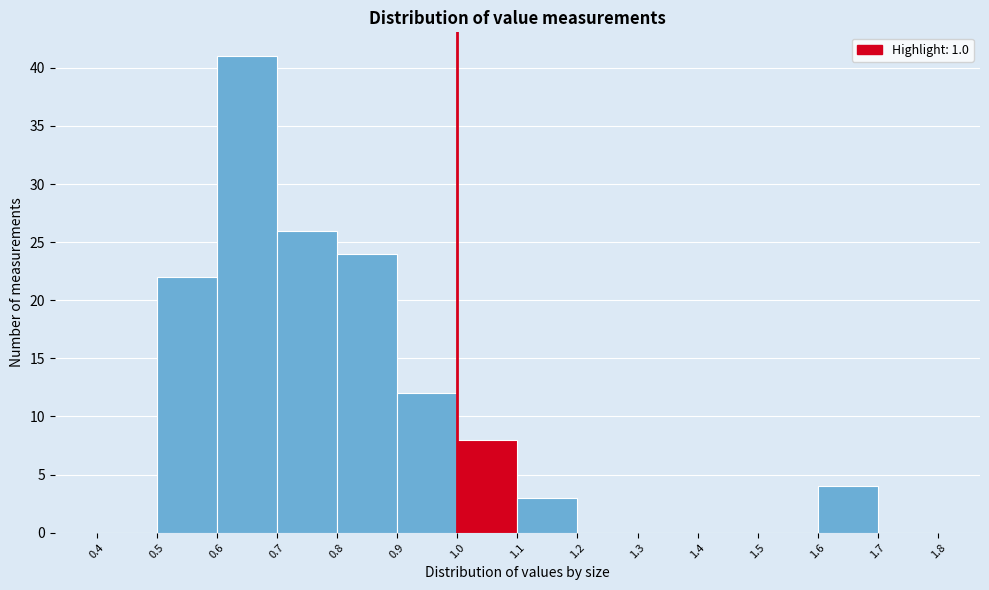

Reading left to right, transcribe this chart: for each bar, give the range it covers on the x-axis and its height. The values are not printed on the chart, so give them approximately, as read against the axis.

0.4 to 0.5: 0
0.5 to 0.6: 22
0.6 to 0.7: 41
0.7 to 0.8: 26
0.8 to 0.9: 24
0.9 to 1.0: 12
1.0 to 1.1: 8
1.1 to 1.2: 3
1.2 to 1.3: 0
1.3 to 1.4: 0
1.4 to 1.5: 0
1.5 to 1.6: 0
1.6 to 1.7: 4
1.7 to 1.8: 0